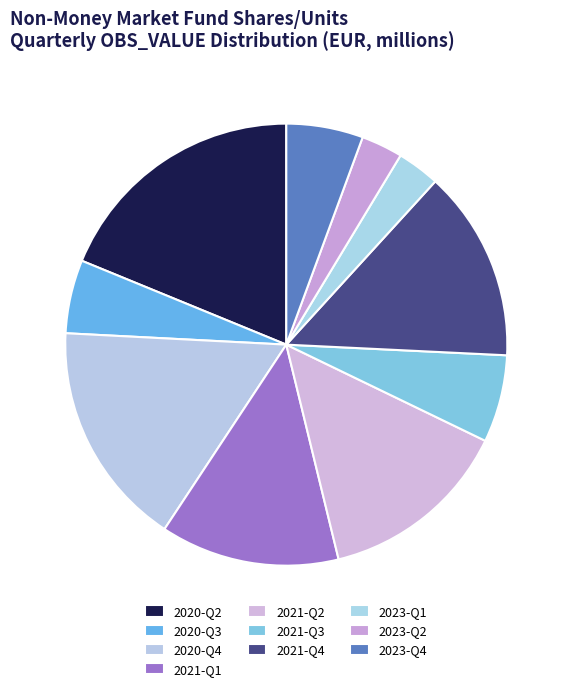

What percentage is the 2021-Q2 slice, to the nearest percent?

14%